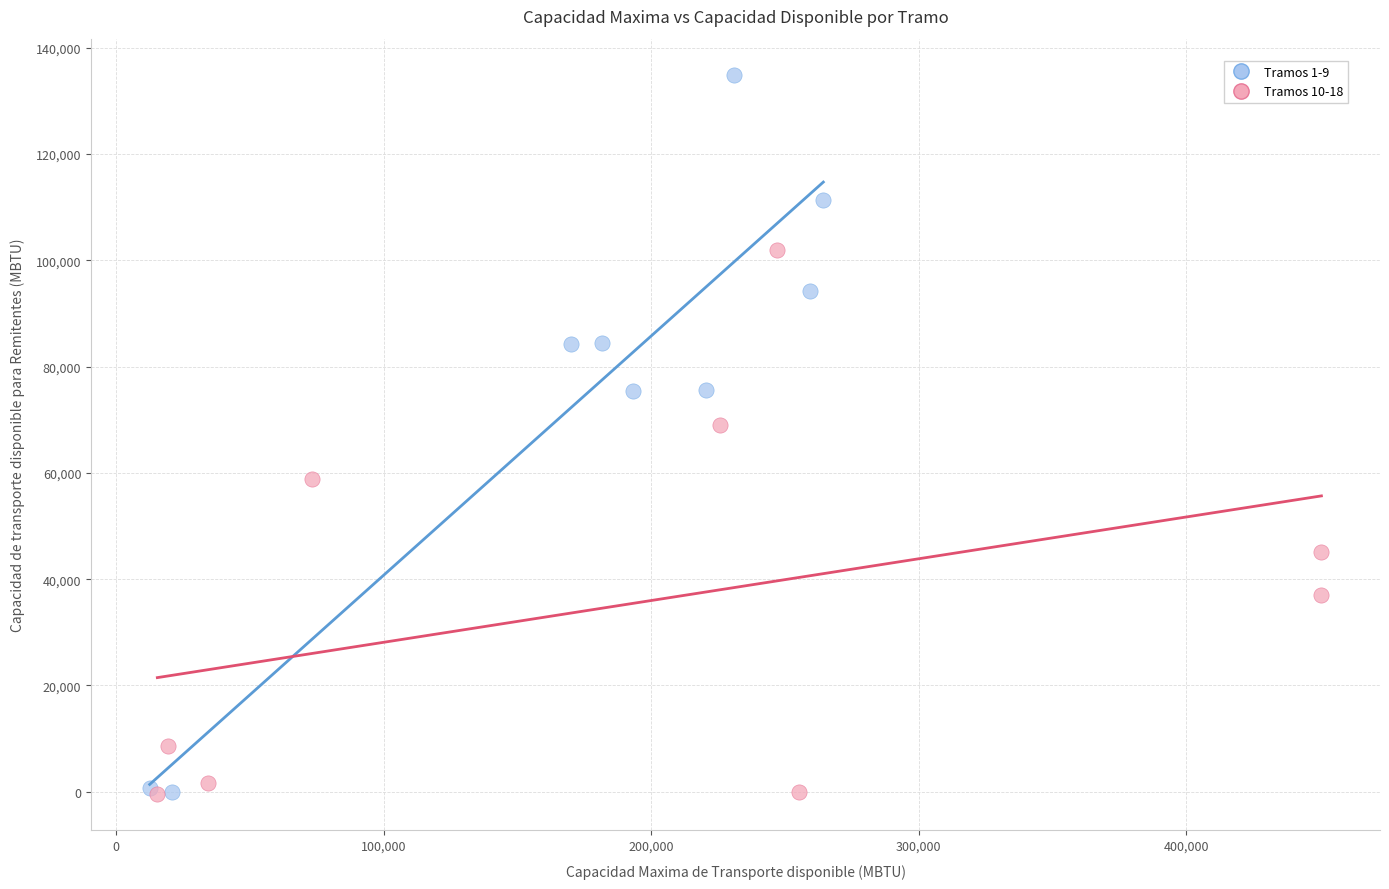

What are all the series names shown in the legend?

Tramos 1-9, Tramos 10-18